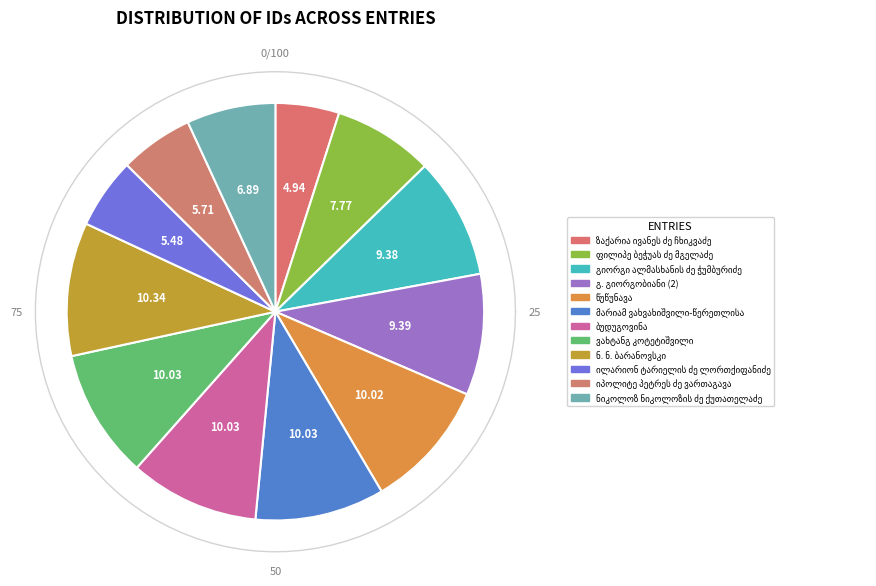

Rank the categories by value from highest to lowest.

ნ. ნ. ბარანოვსკი, ვახტანგ კოტეტიშვილი, ბუდუგოვინა, მარიამ ვახვახიშვილი-წერეთლისა, წუწუნავა, გ. გიორგობიანი (2), გიორგი ალმასხანის ძე ჭუმბურიძე, ფილიპე ბეჭუას ძე მგელაძე, ნიკოლოზ ნიკოლოზის ძე ქუთათელაძე, იპოლიტე პეტრეს ძე ვართაგავა, ილარიონ ტარიელის ძე ლორთქიფანიძე, ზაქარია ივანეს ძე ჩხიკვაძე